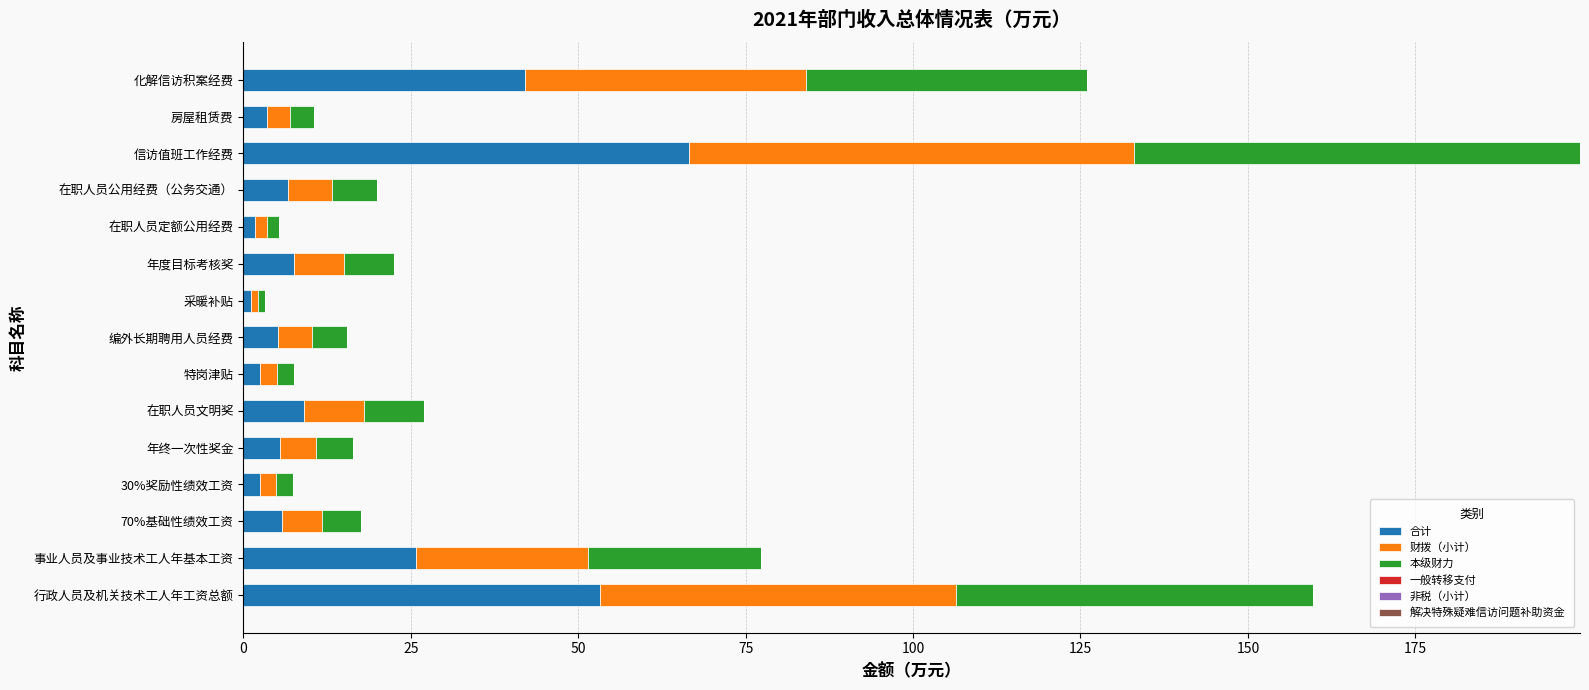

What is the lowest value of the 合计 series?

1.1